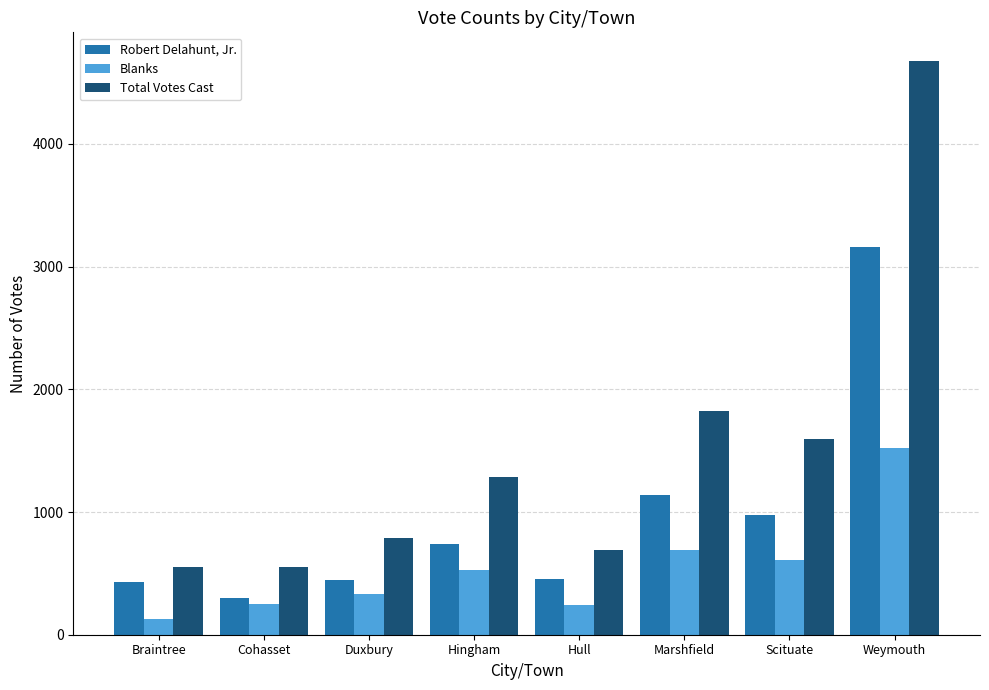

Count the number of data series in this chart.

3